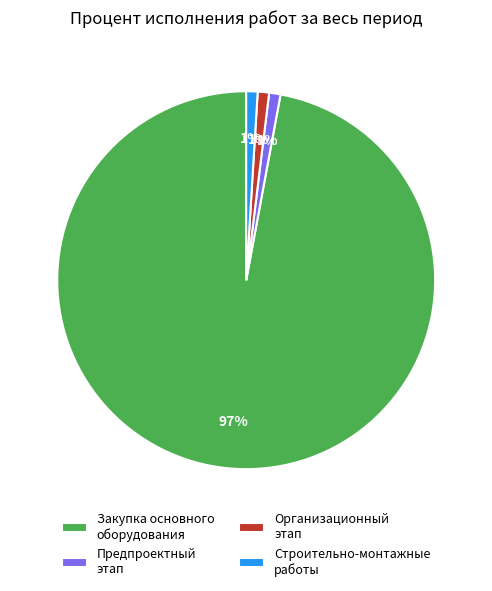

What is the largest slice in the pie chart?

Закупка основного оборудования